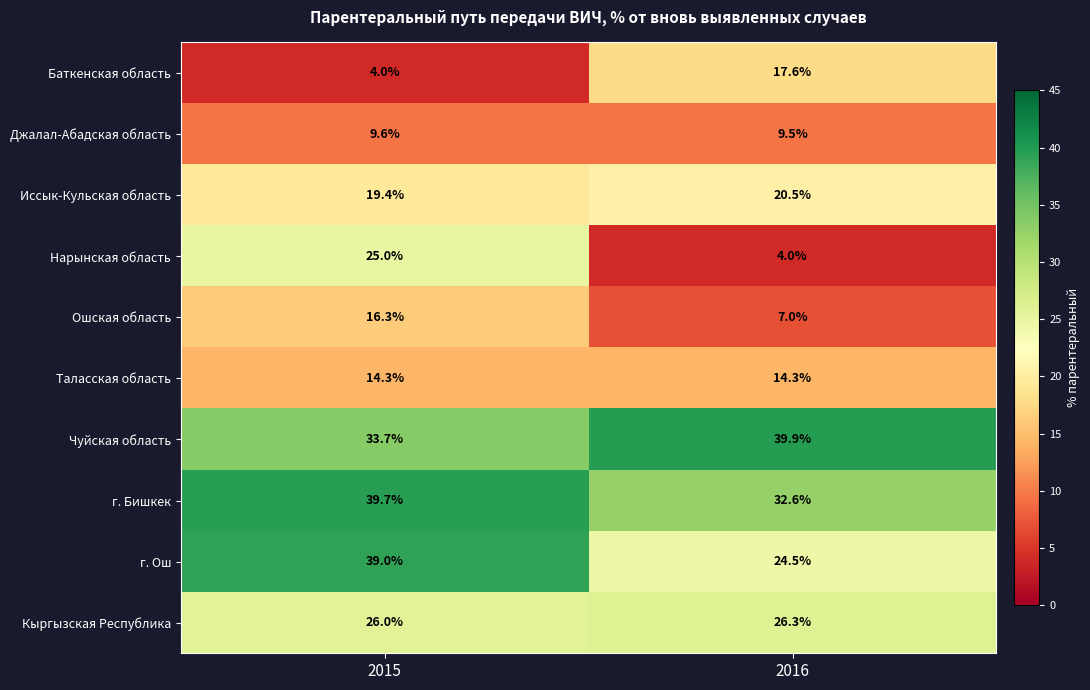

Is it true that Чуйская область equals 18.2 at 2016?

False